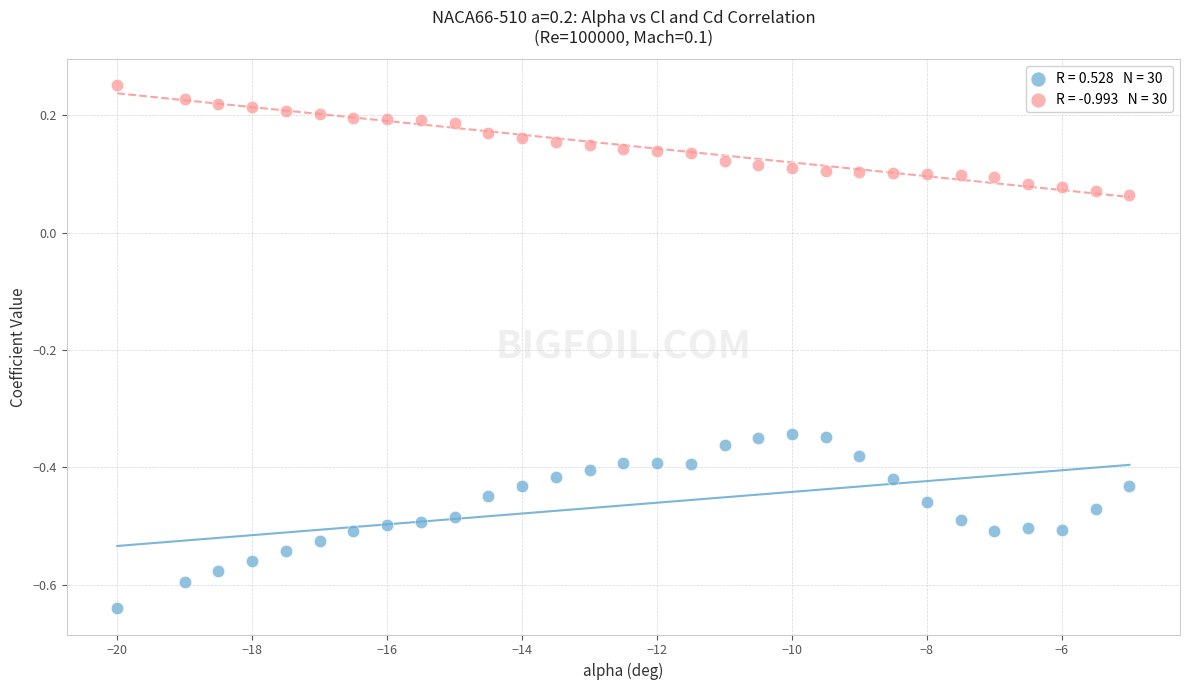

Across all data points, what is the range of Y values (max minus min)?

0.9